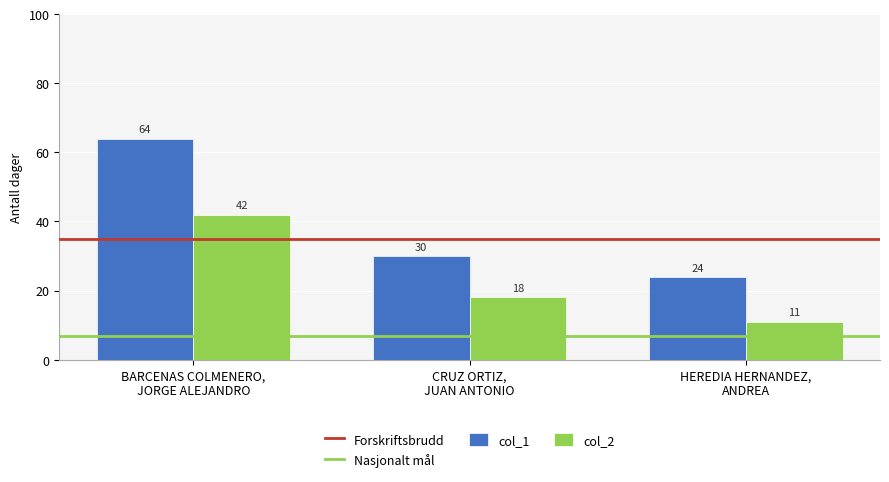

Which category has the lowest value across all series?

HEREDIA HERNANDEZ,
ANDREA